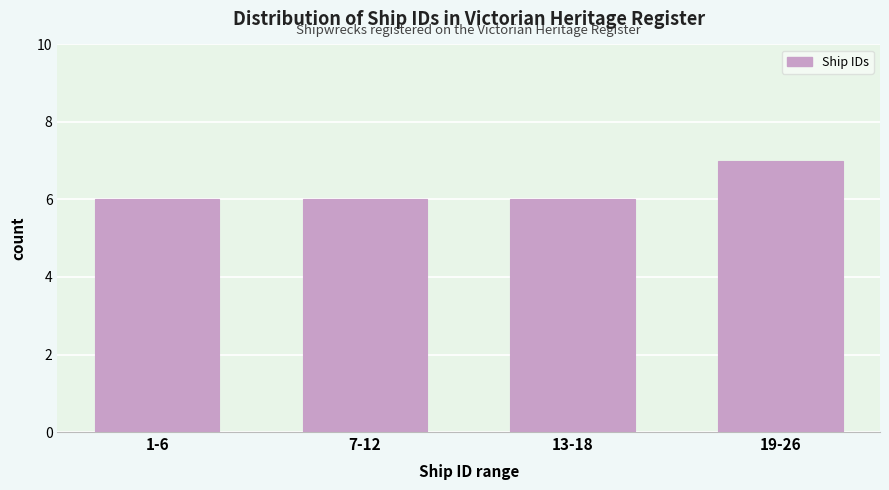

Reading right to left, extract all data points from this chart.

19-26=7	13-18=6	7-12=6	1-6=6